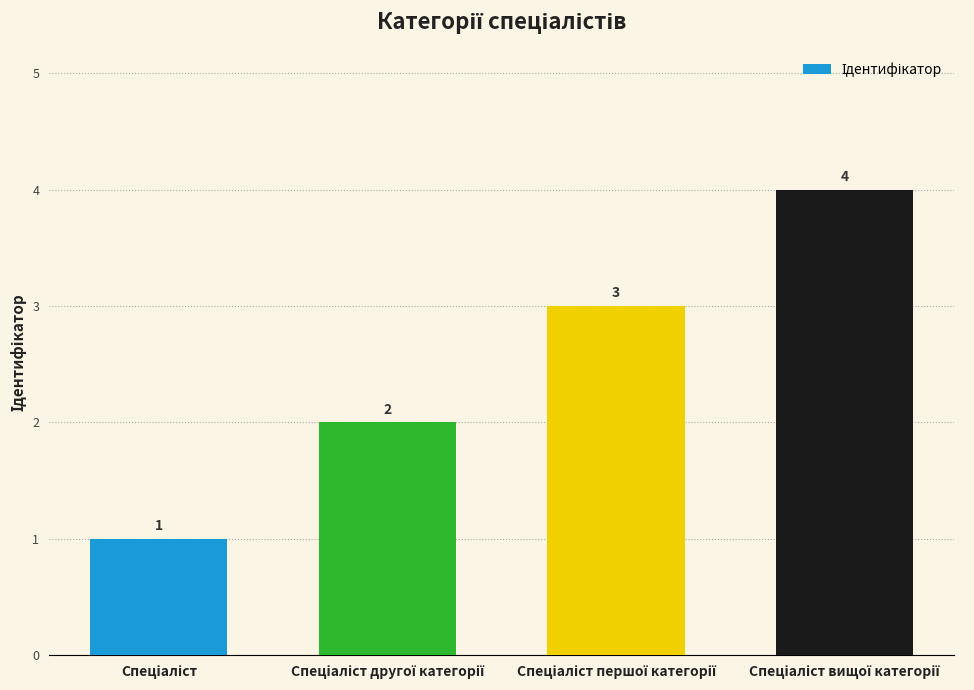

Reading left to right, list all the values displayed in this chart.

1	2	3	4